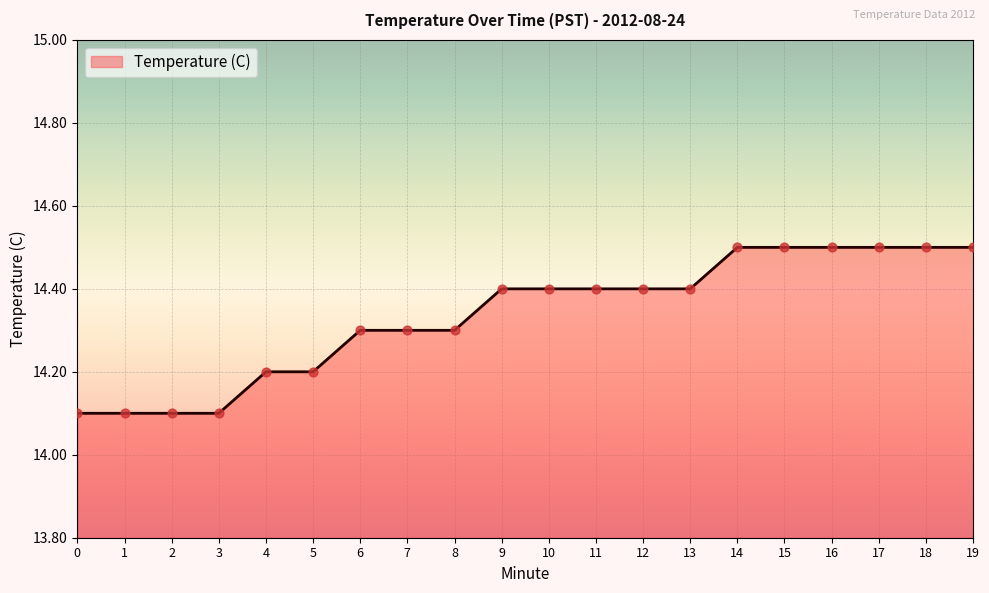

What is the ratio of the value at 6 to the value at 8?

1.0